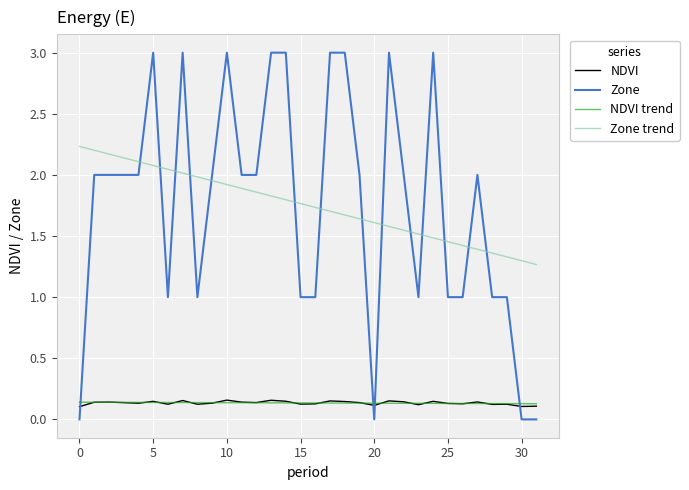

What are all the series names shown in the legend?

NDVI, Zone, NDVI trend, Zone trend